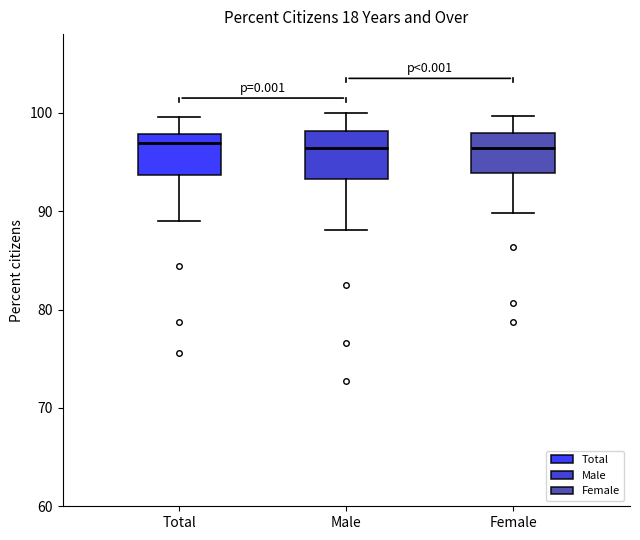

Reading left to right, read every box against the y-axis: the position of its median line, the range the box covers, and the ends of its whiskers. The values are not printed on the chart, so give them approximately, as read against the axis.

Total: median 97, box 94 to 98, whiskers 89 to 100
Male: median 96, box 93 to 98, whiskers 88 to 100
Female: median 96, box 94 to 98, whiskers 90 to 100